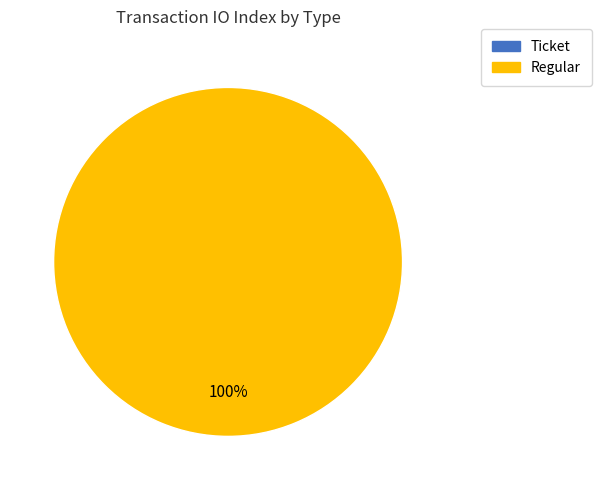

What percentage is the Regular slice, to the nearest percent?

100%